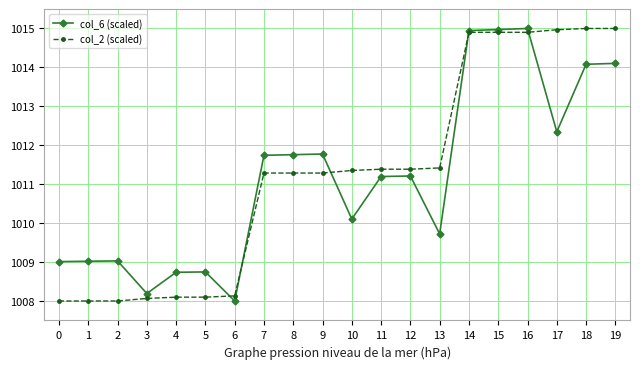

Which series changed the most between 17 and 18?

col_6 (scaled)